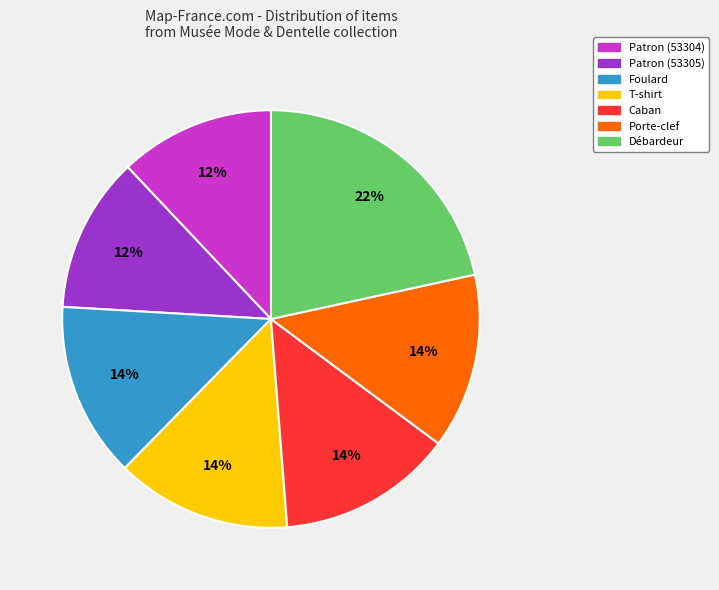

The Patron (53304) slice represents 12% of the pie. True or false?

True